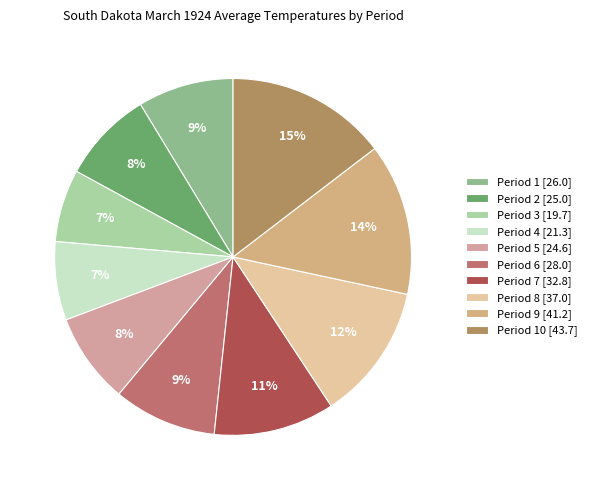

How many segments does this pie chart have?

10